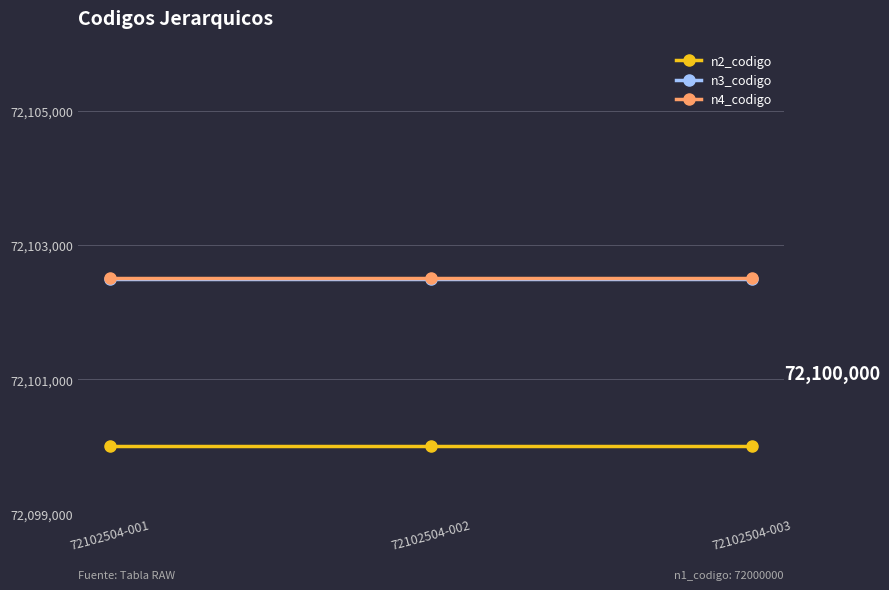

Is this an area chart (filled region under the line)?

No